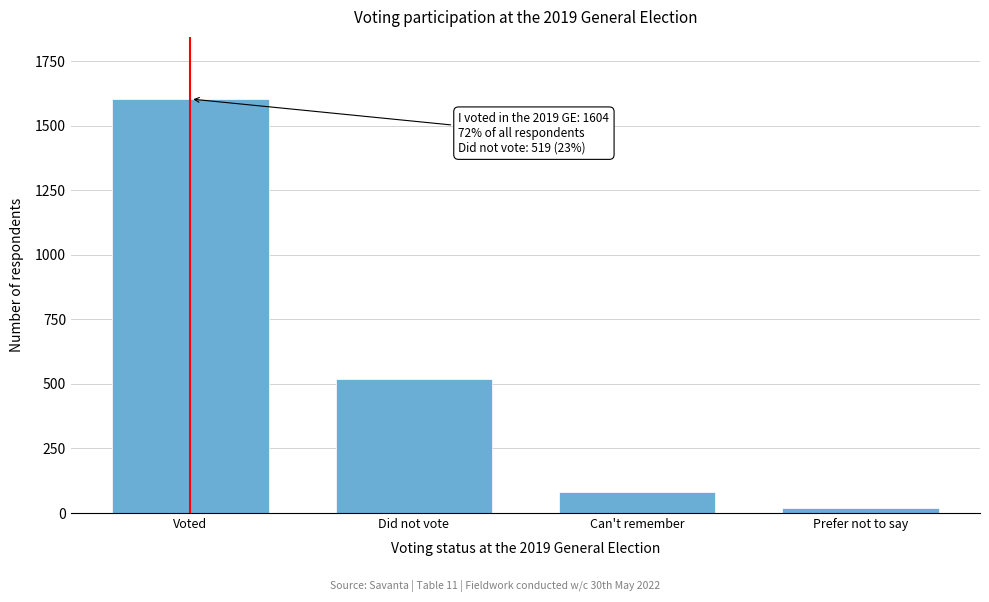

Reading left to right, transcribe all the data shown in this chart.

1604	519	80	20